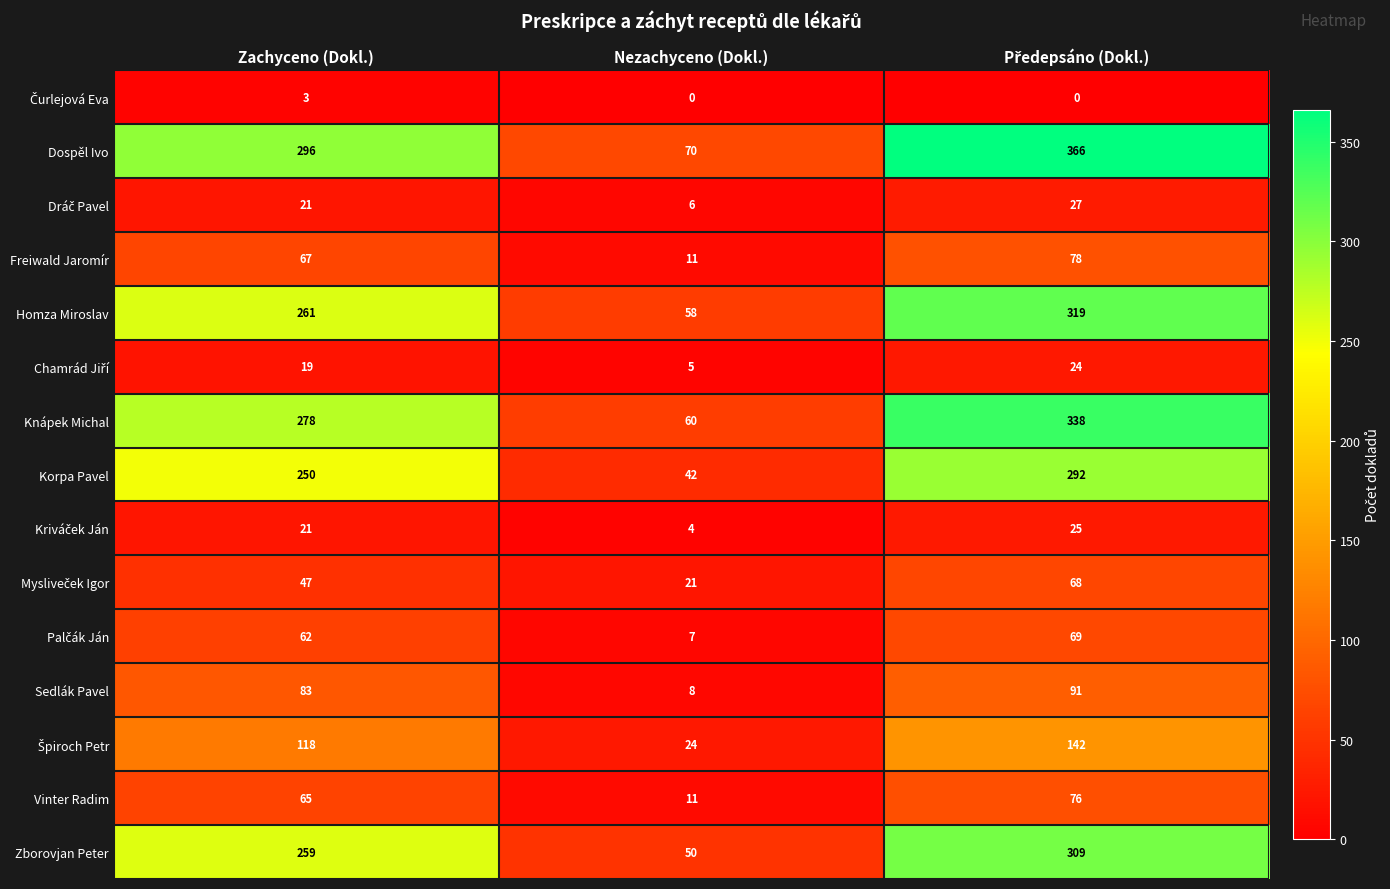

What is the sum of the Korpa Pavel values at Zachyceno (Dokl.) and Nezachyceno (Dokl.)?

292